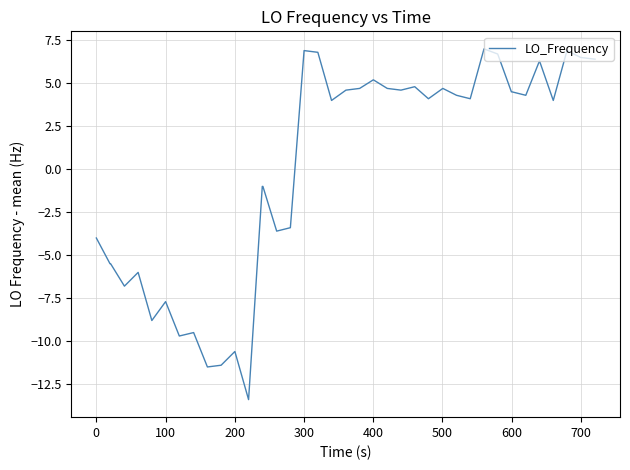

What is the maximum value shown in the chart?

7.0